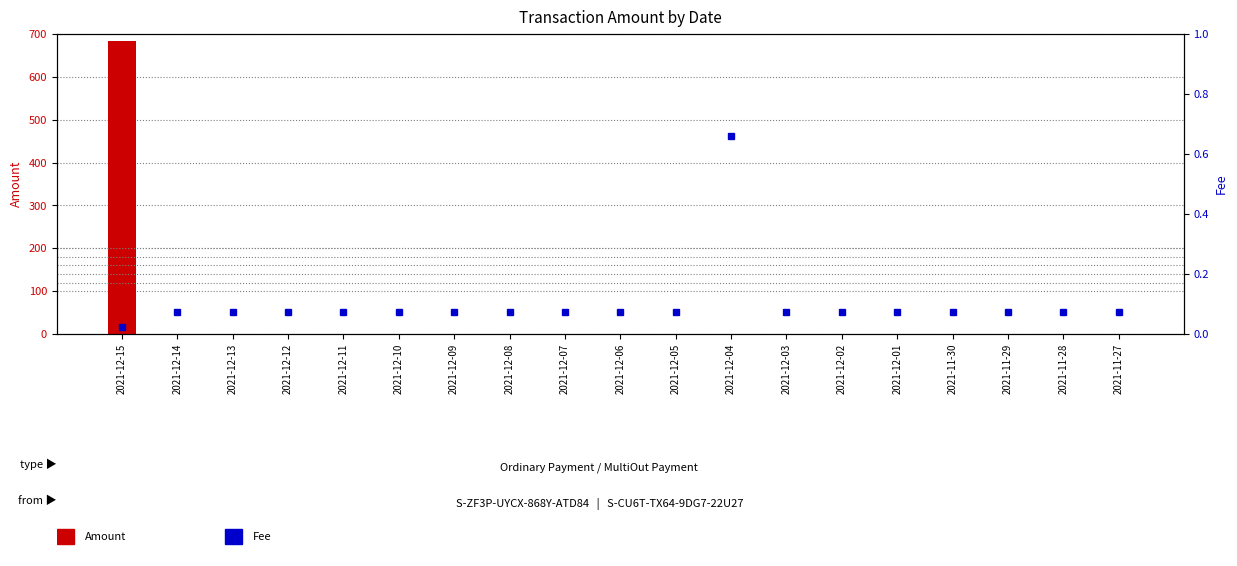

At which category is the sum across all series the highest?

2021-12-15